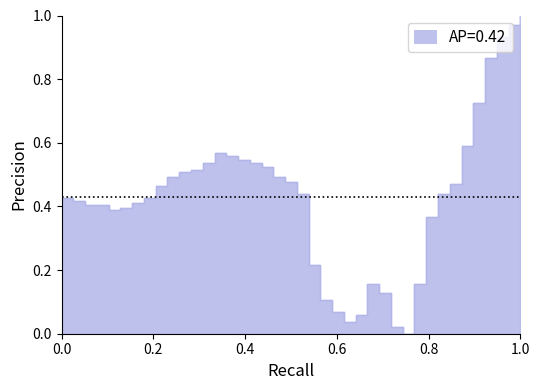

What is the change in value from 0.0 to 1.0?

+0.6